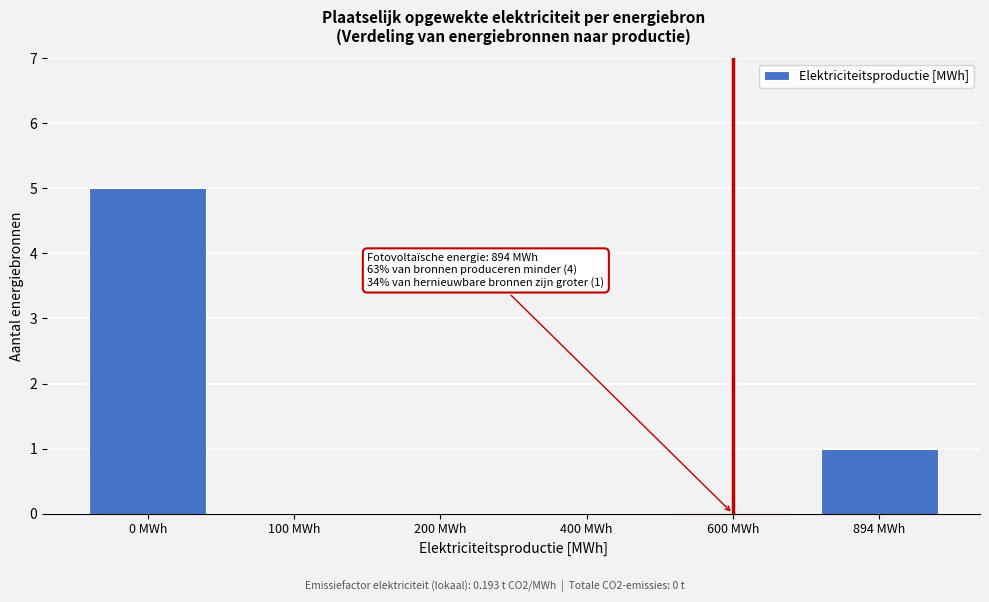

Reading left to right, transcribe all the data shown in this chart.

0 MWh=5	100 MWh=0	200 MWh=0	400 MWh=0	600 MWh=0	894 MWh=1